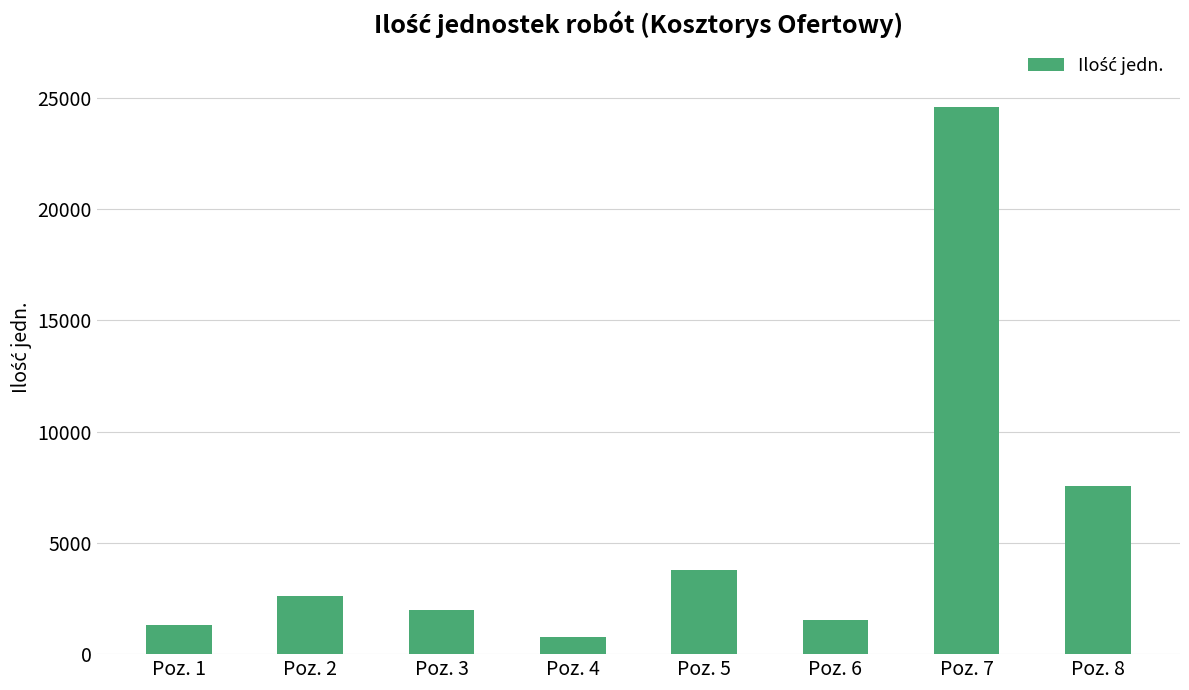

Rank the categories by value from highest to lowest.

Poz. 7, Poz. 8, Poz. 5, Poz. 2, Poz. 3, Poz. 6, Poz. 1, Poz. 4